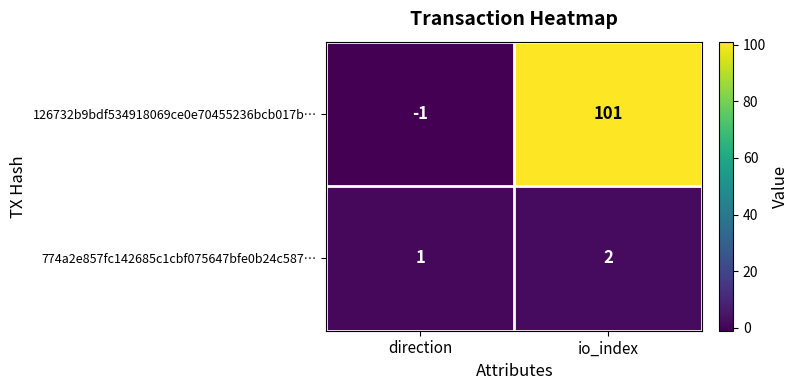

Rank the series at io_index from highest to lowest value.

126732b9bdf534918069ce0e70455236bcb017b…, 774a2e857fc142685c1cbf075647bfe0b24c587…